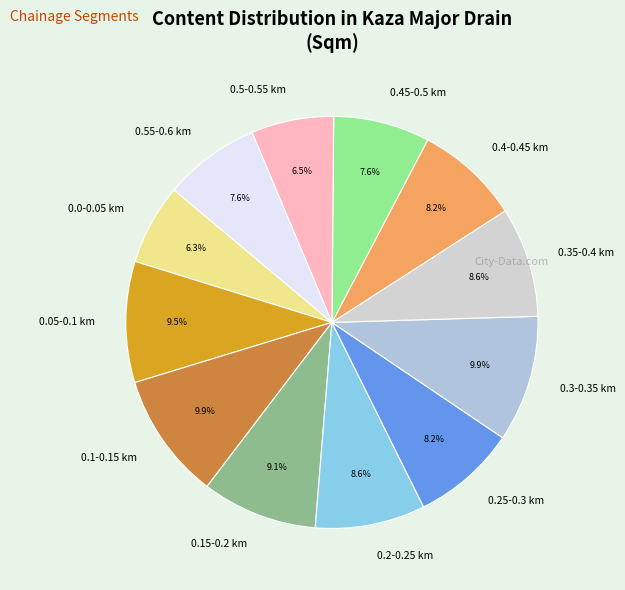

How many segments does this pie chart have?

12